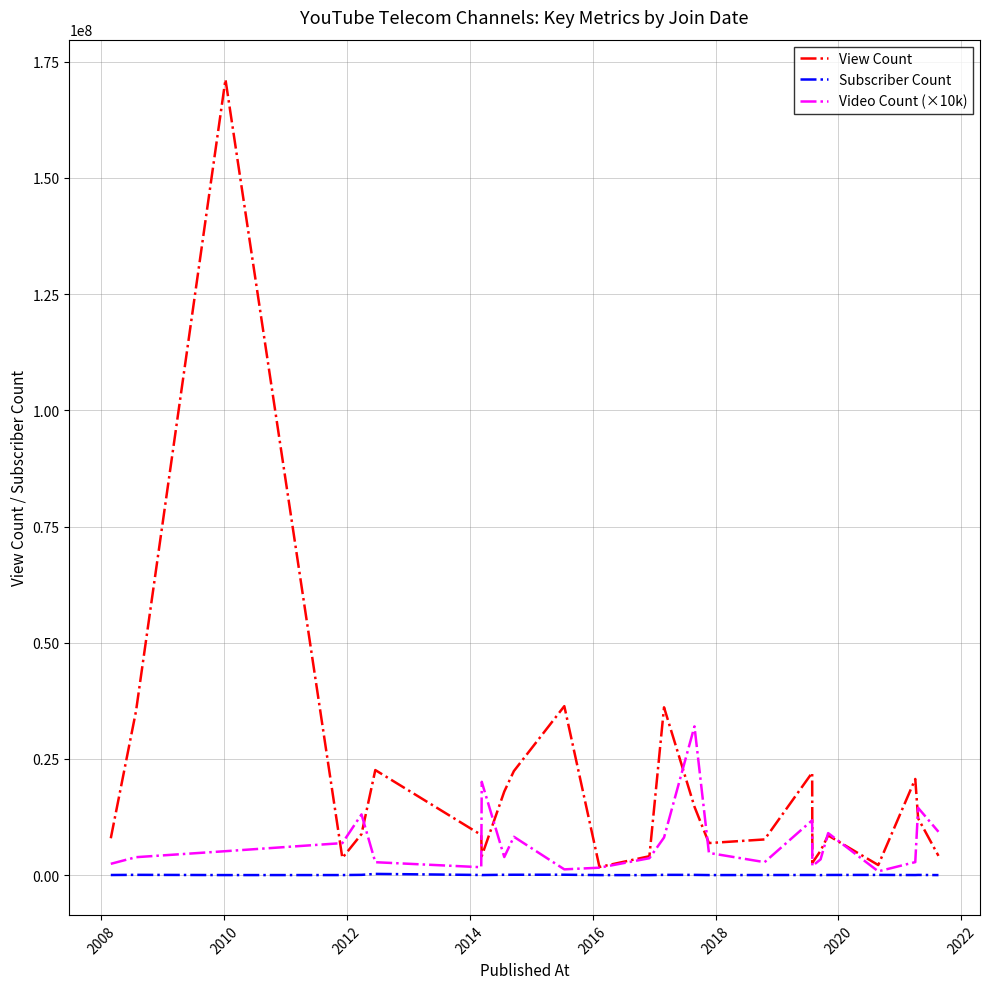

Rank the series by their maximum value, from highest to lowest.

View Count, Video Count (×10k), Subscriber Count